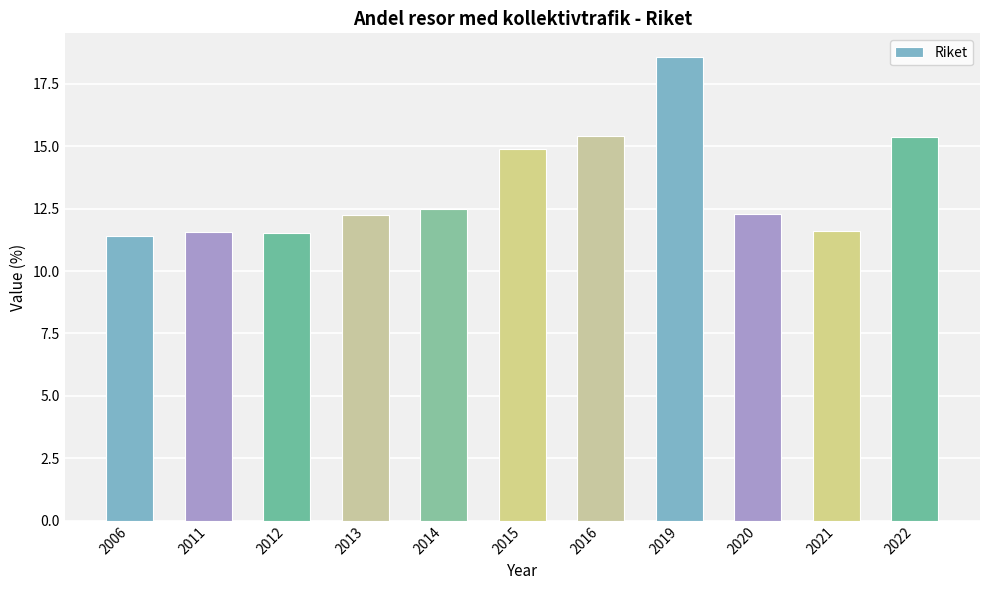

What is the change in value from 2011 to 2013?

+0.7